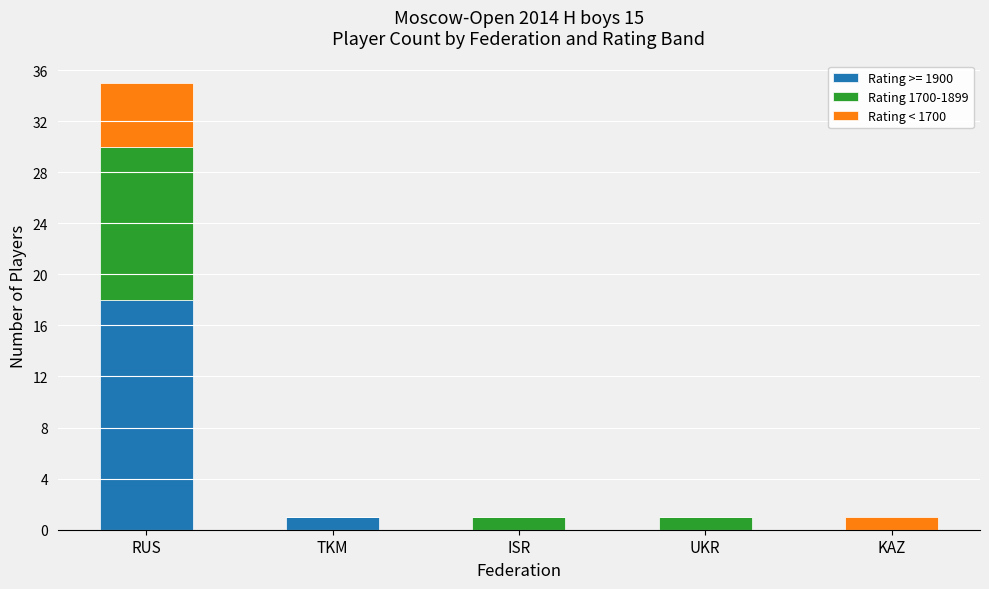

What is the highest value of the Rating >= 1900 series?

18